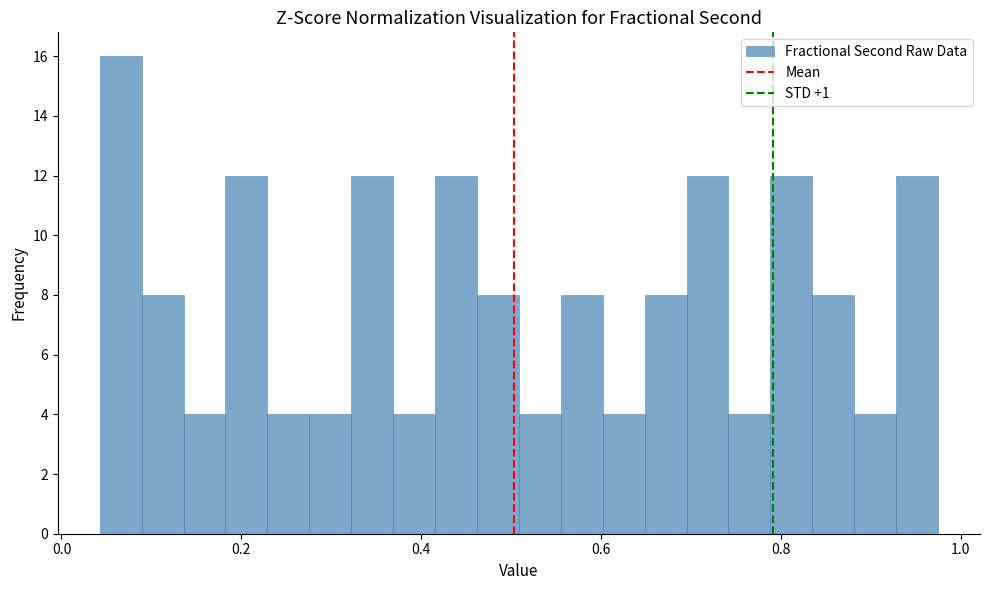

Read against the x-axis, roughly where is the centre of the tallest bar?

0.06